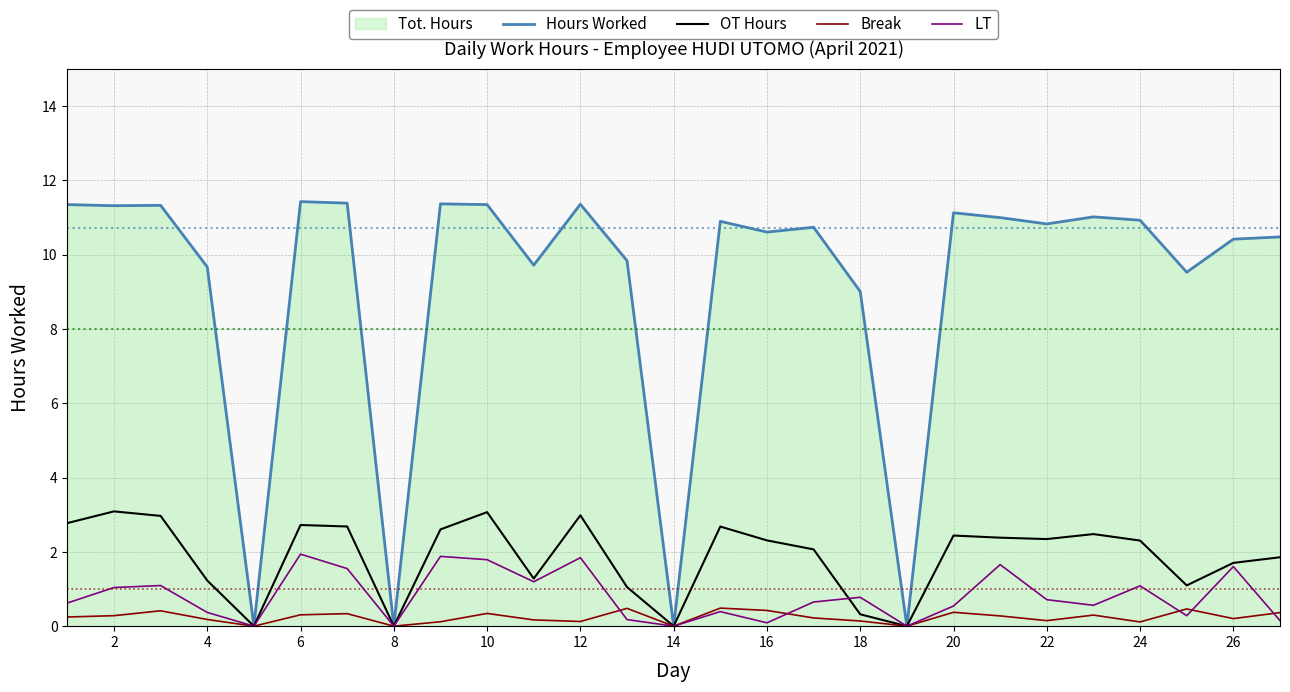

What is the difference between the highest and lowest values at 26?

10.2